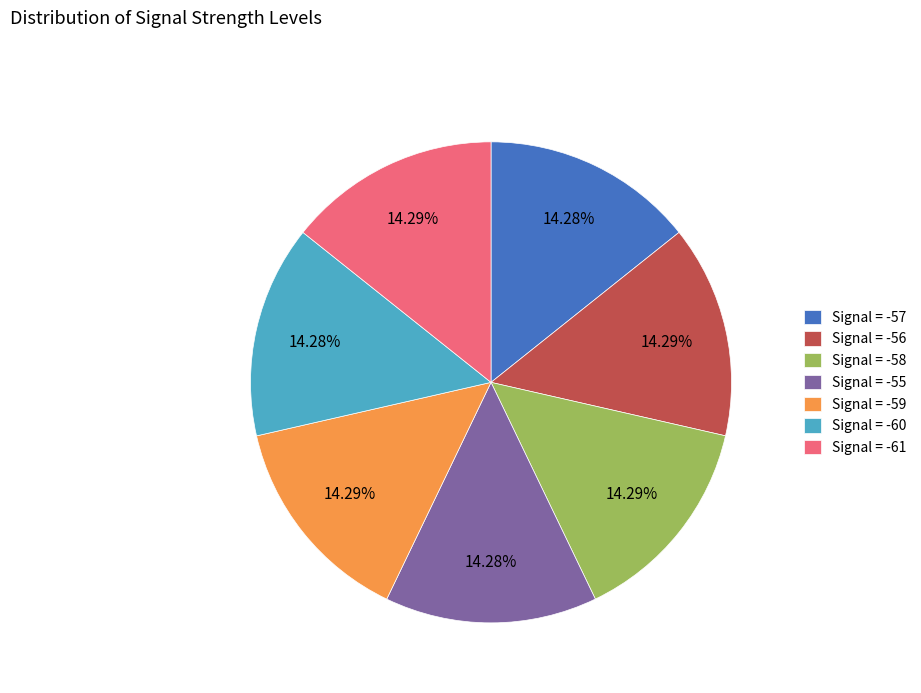

Does Signal = -58 represent more than half of the total?

No